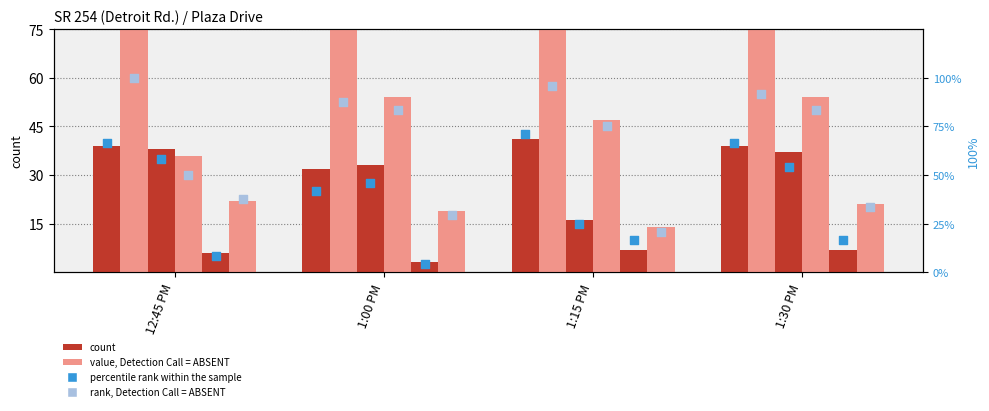

At how many categories does at least one series exceed 34?

4